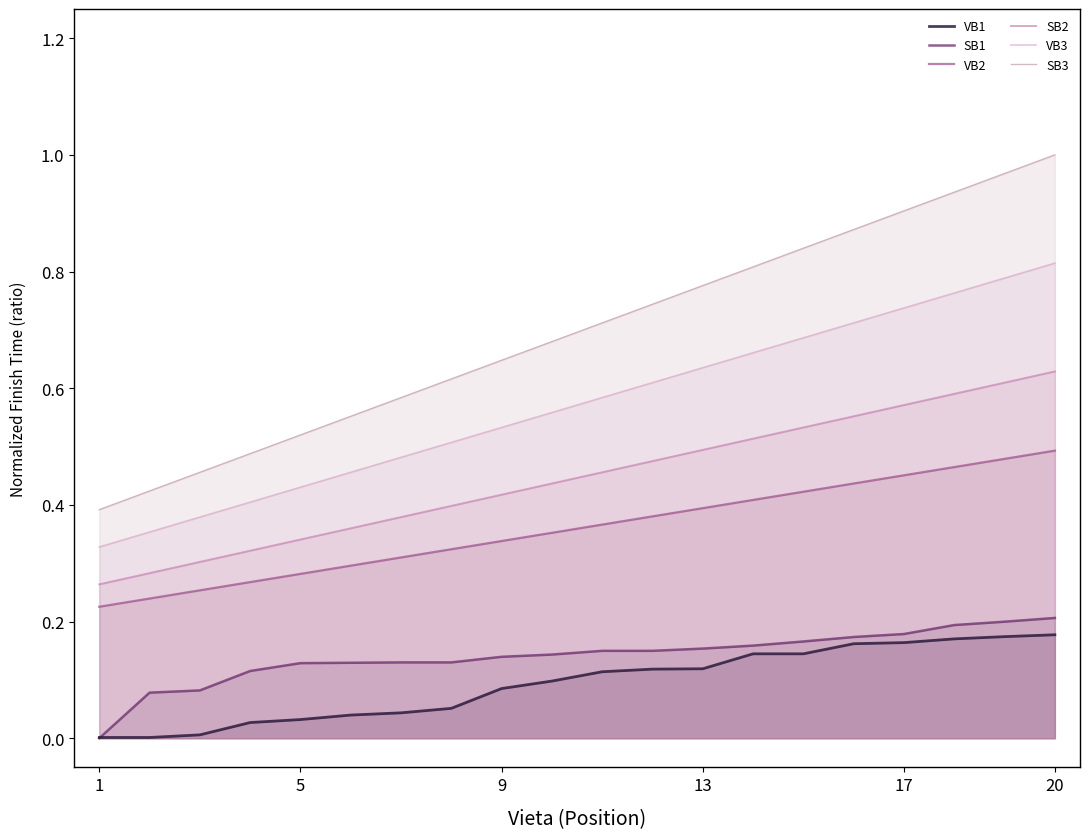

True or false: VB1 has more than 2 points higher than both neighbors.

False